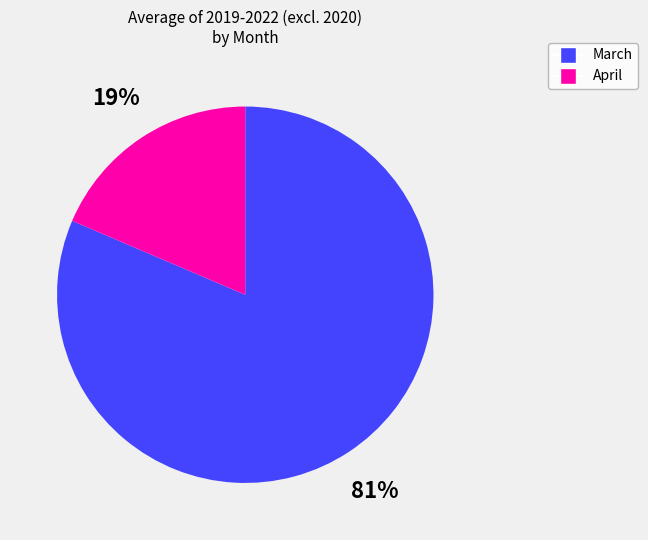

Do March and April together represent more than half of the pie?

Yes